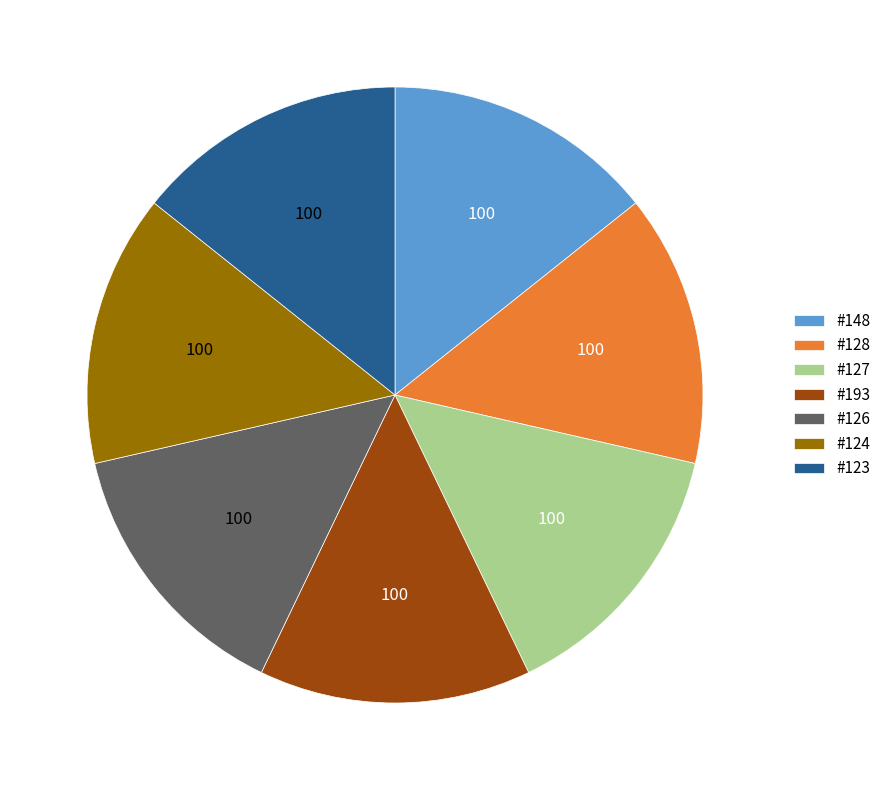

Is #128 the majority of the pie?

No